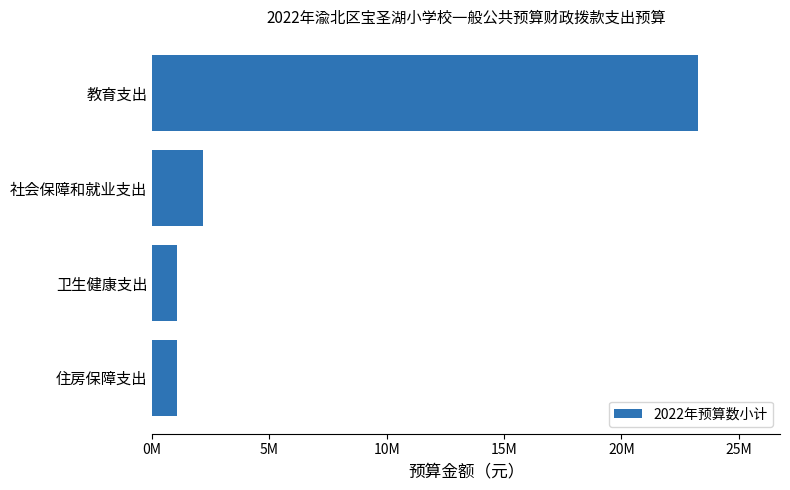

At which label is the value closest to 12171311?

社会保障和就业支出